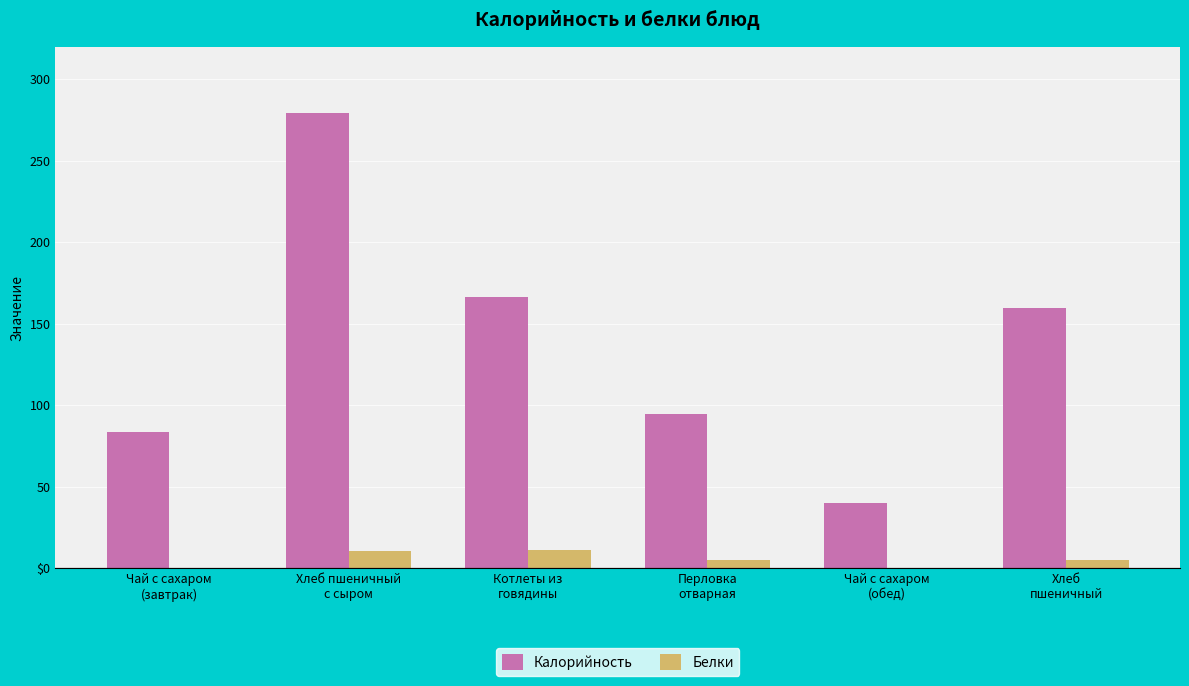

What are all the series names shown in the legend?

Калорийность, Белки